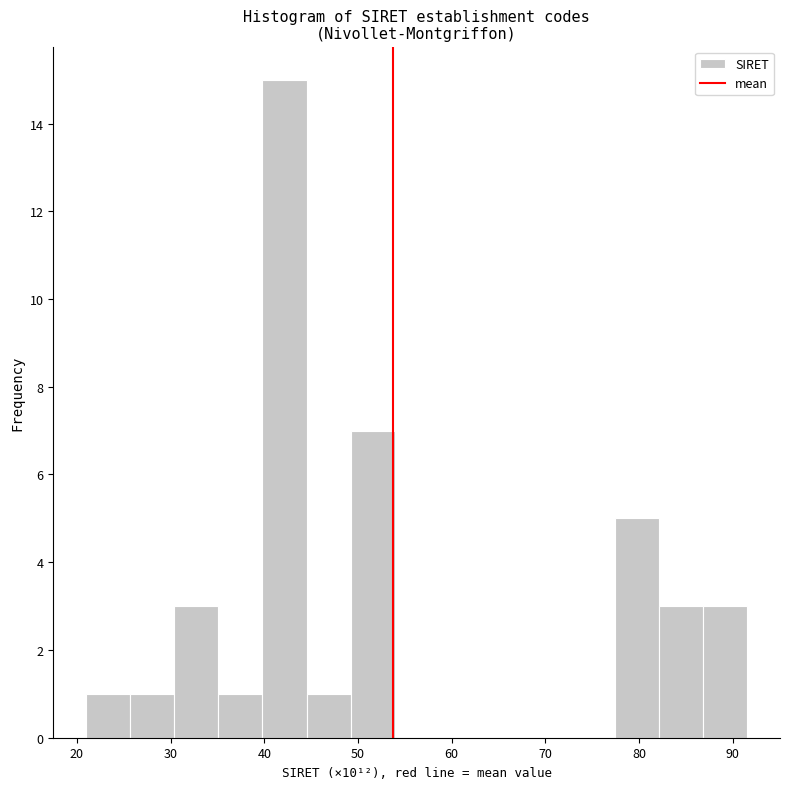

Which range on the x-axis has the tallest bar?

40 to 45